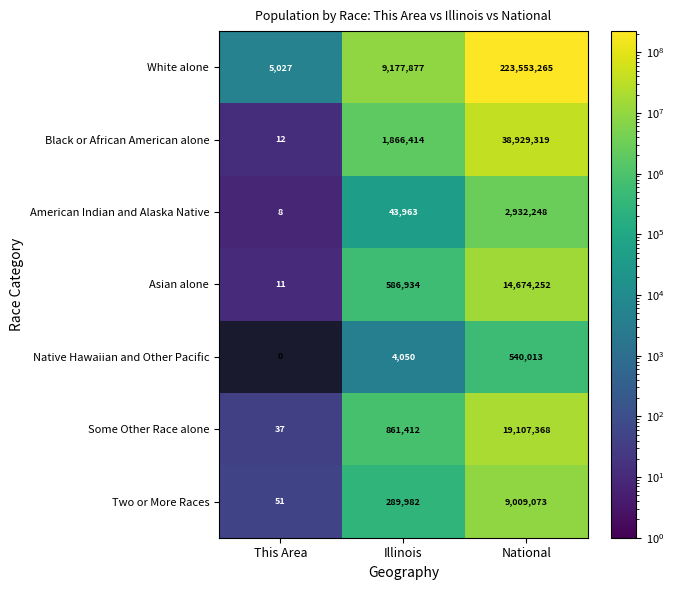

Which series changed the most between This Area and National?

White alone